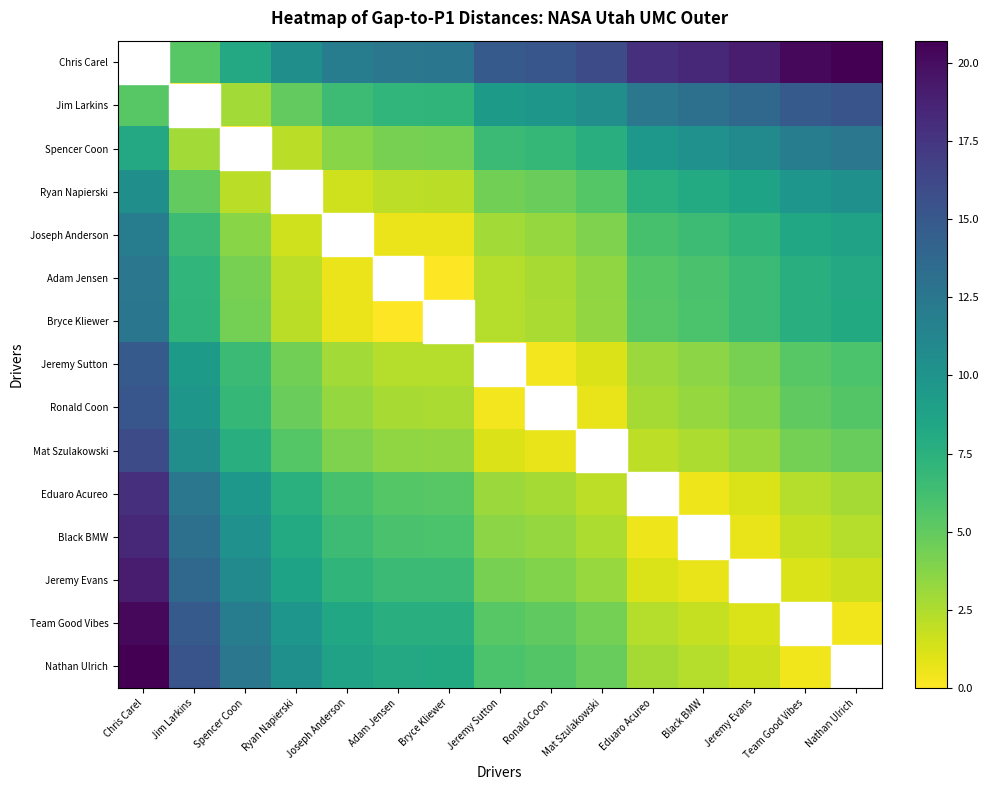

At how many categories does at least one series exceed 14?

10